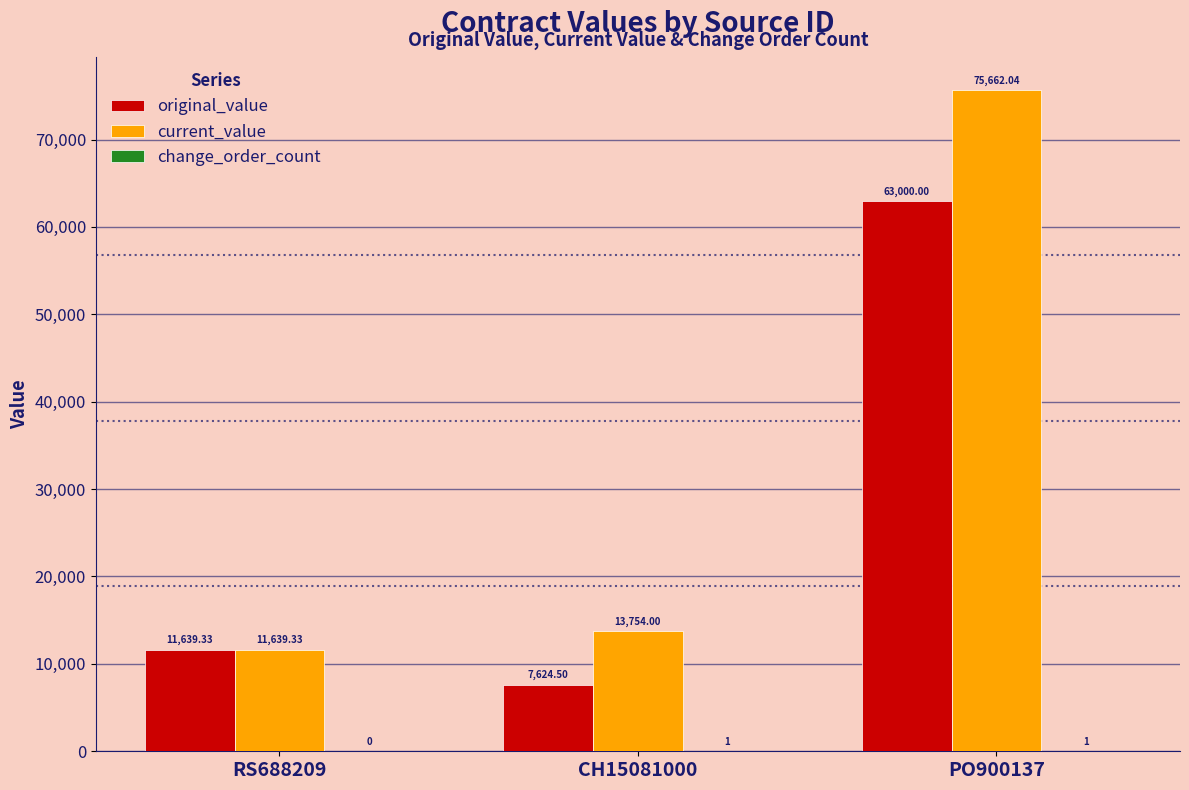

What is the total value across all series at CH15081000?

21379.5